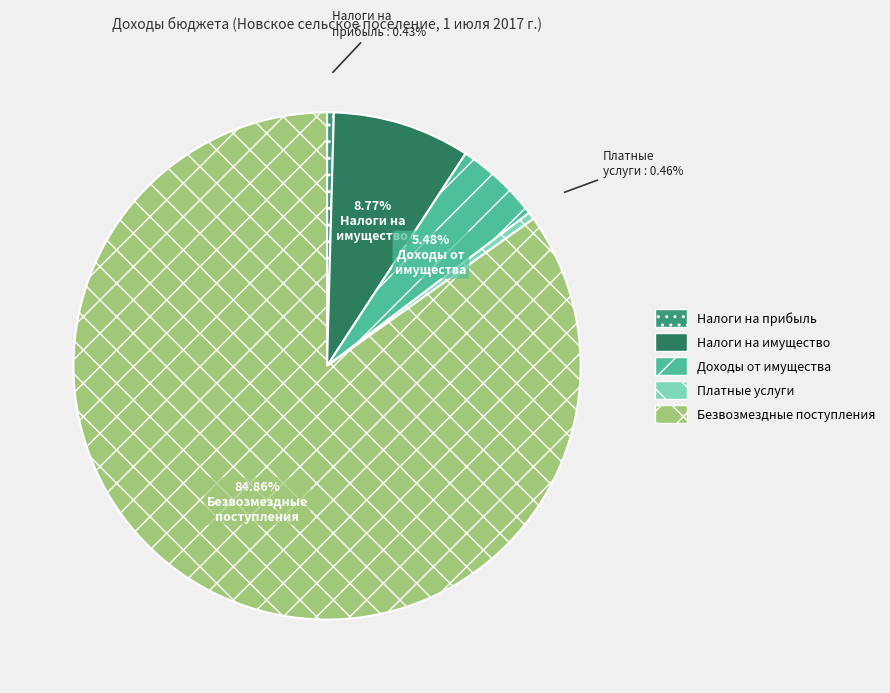

Does any single category account for the majority?

Yes